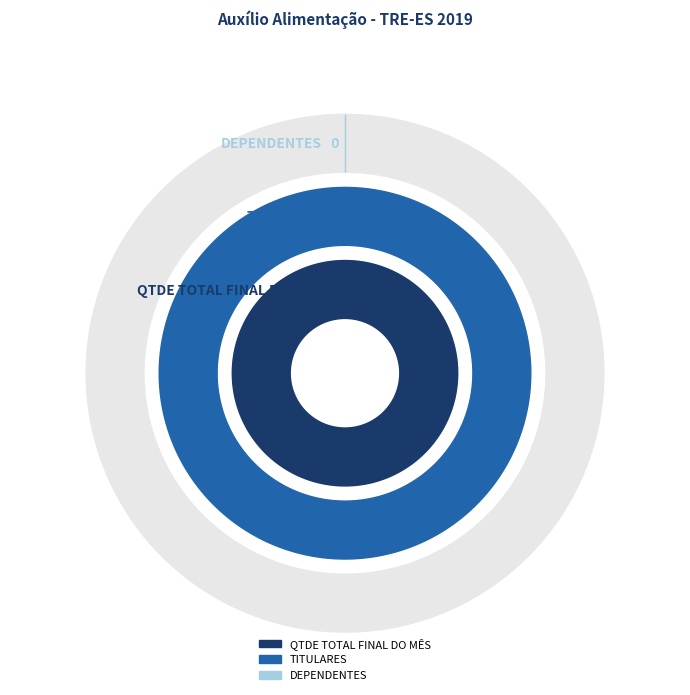

Reading left to right, what are all the values shown in this chart?

QTDE TOTAL FINAL DO MÊS: 339	335	334	332	332	332	332	332	332	332	332	332
TITULARES: 339	335	334	332	332	332	332	332	332	332	332	332
DEPENDENTES: 0	0	0	0	0	0	0	0	0	0	0	0